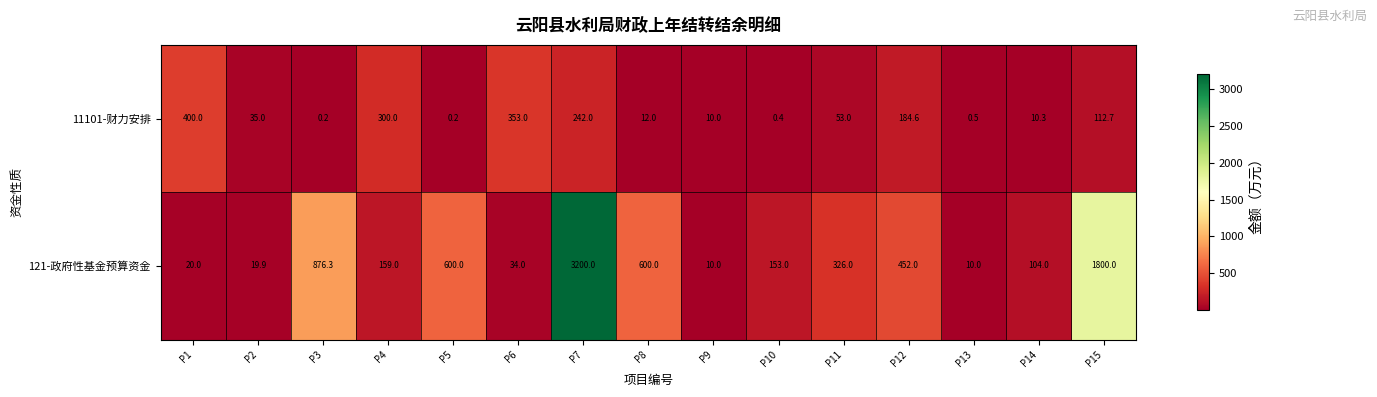

What is the sum of the 121-政府性基金预算资金 values at P13 and P15?

1810.0